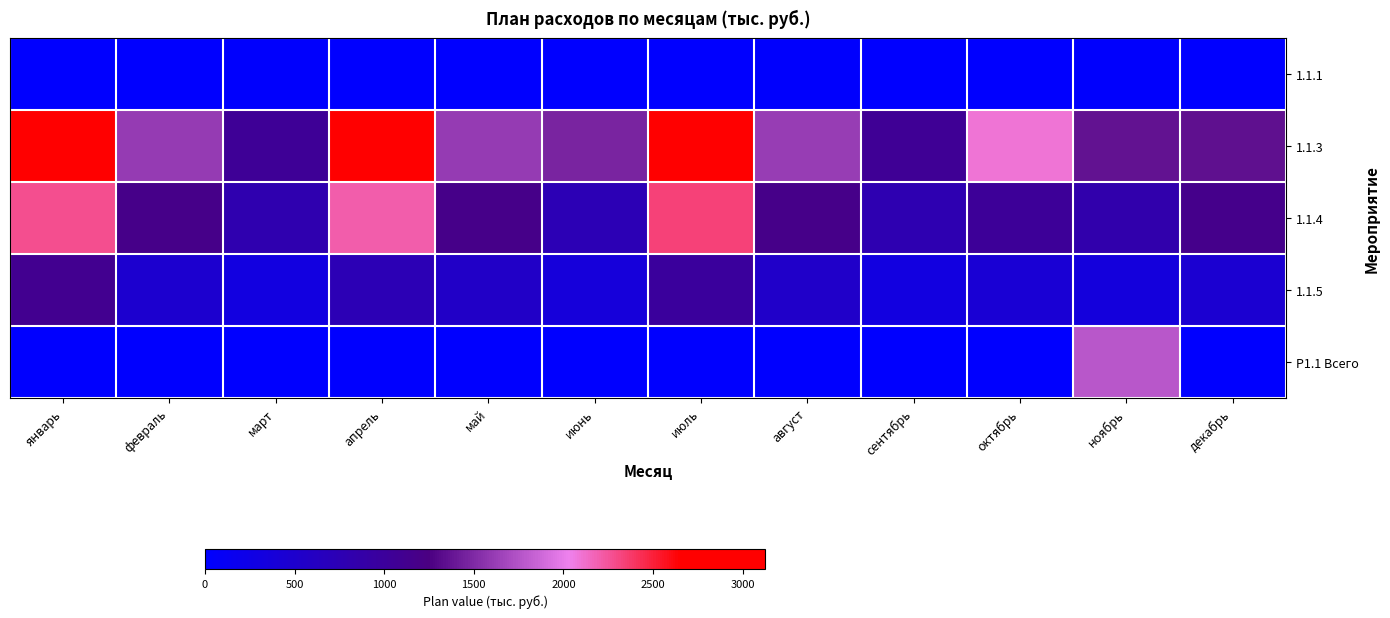

Rank the series at январь from highest to lowest value.

1.1.3, 1.1.4, 1.1.5, 1.1.1, P1.1 Всего